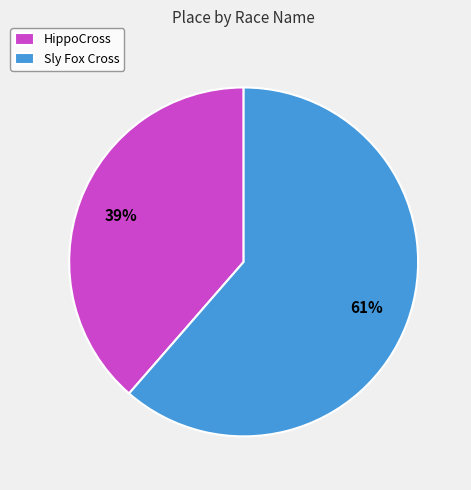

Is it true that Sly Fox Cross is 61% of the pie?

True